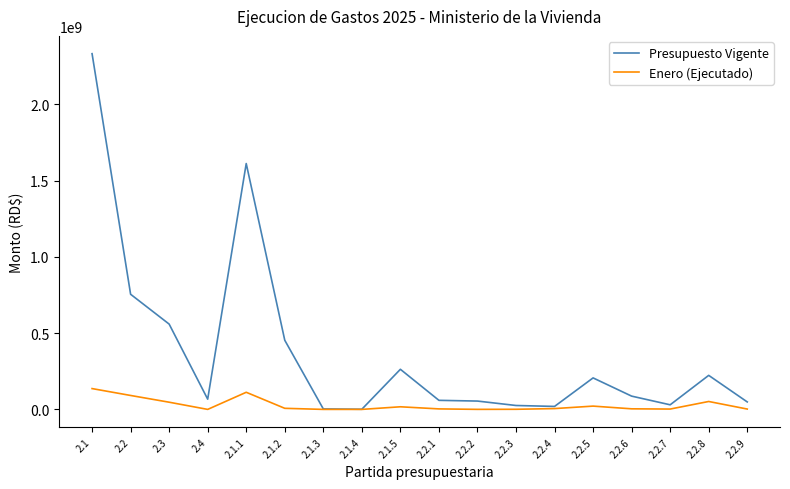

At which category is the sum across all series the highest?

2.1